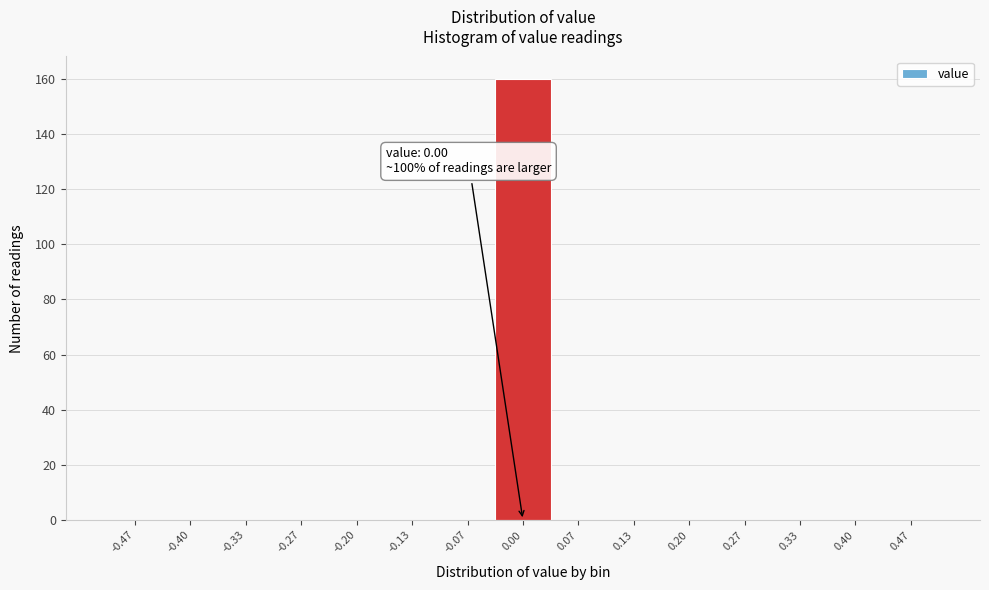

Which range on the x-axis has the tallest bar?

-0.03 to 0.03